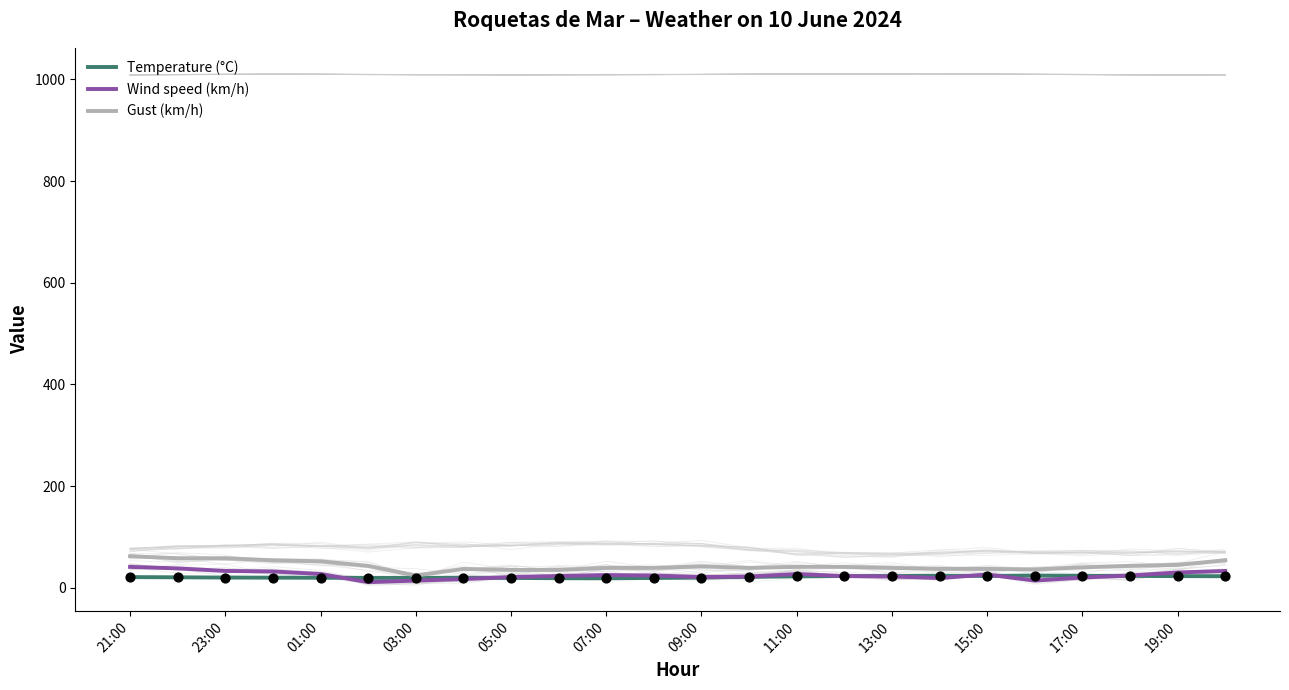

Which series reaches the maximum Y coordinate?

Gust (km/h)